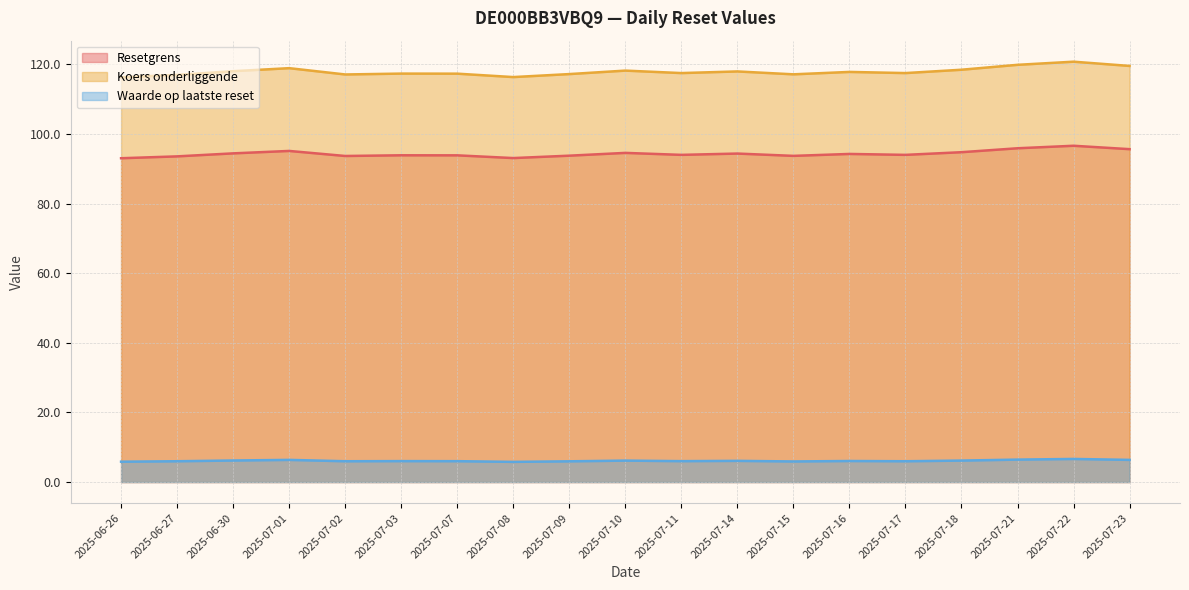

Where is the first local maximum for Resetgrens?

2025-07-01